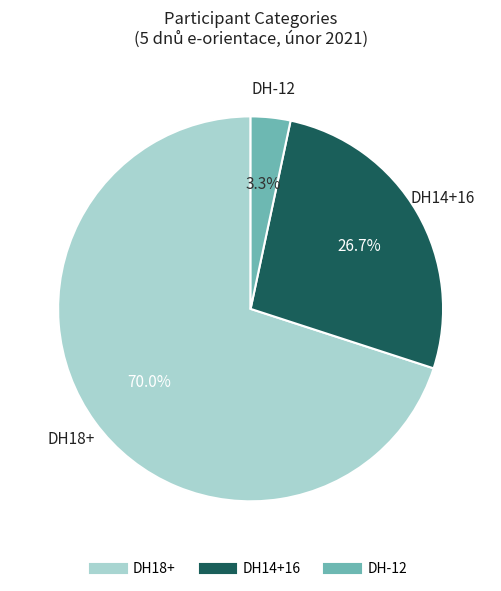

Which category accounts for the majority?

DH18+